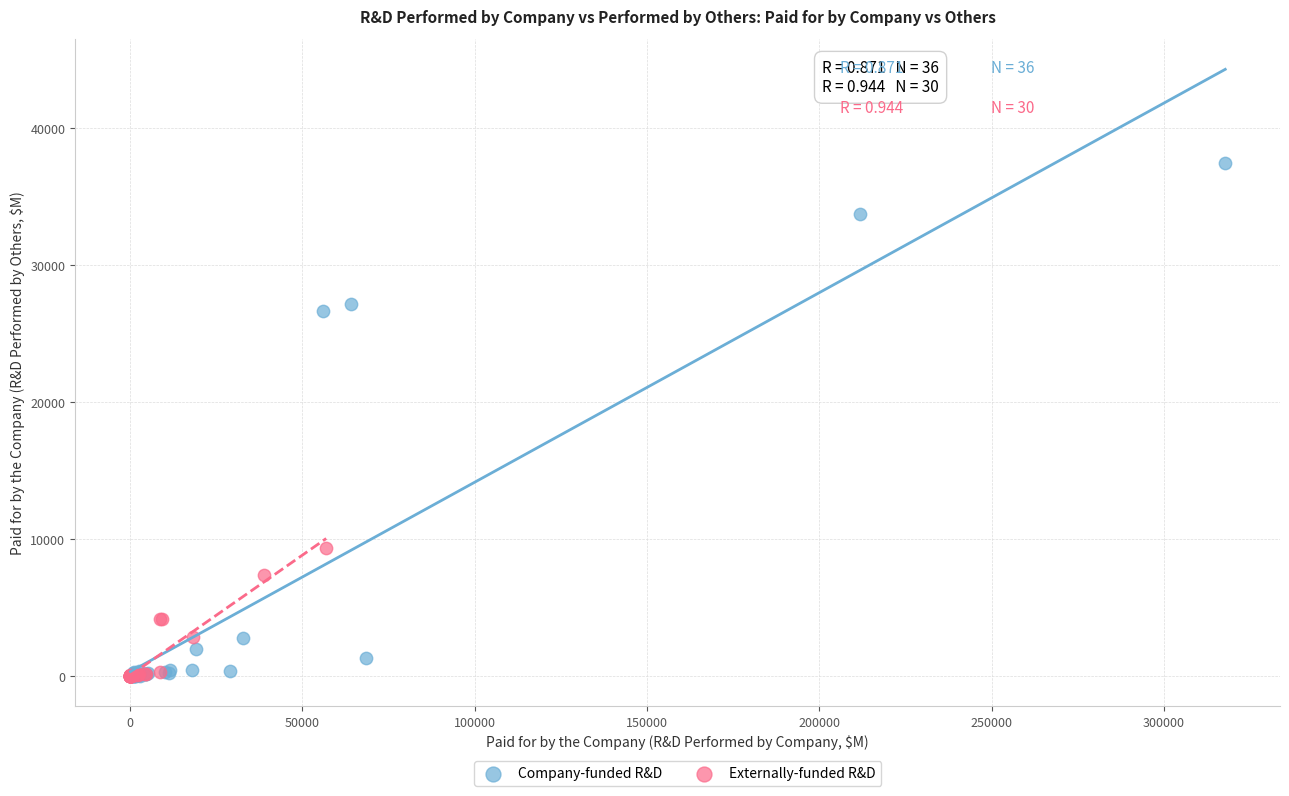

Which series contains the highest Y value?

Company-funded R&D